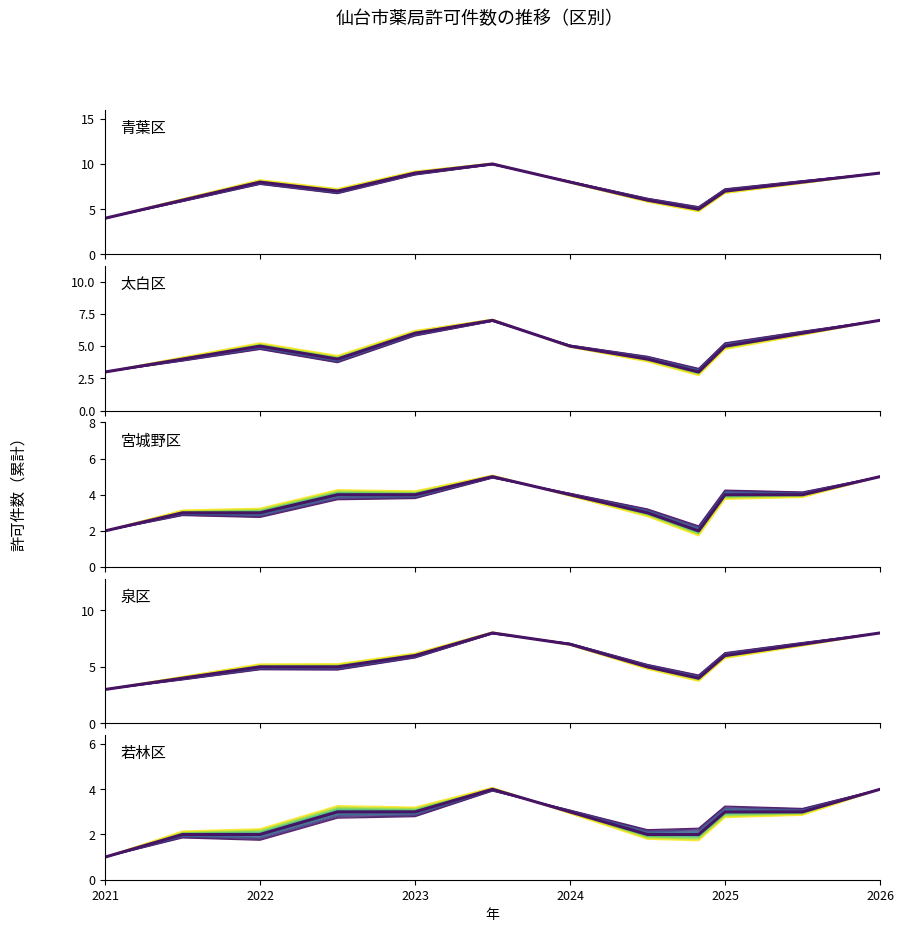

True or false: 若林区 and 泉区 intersect in this chart.

False